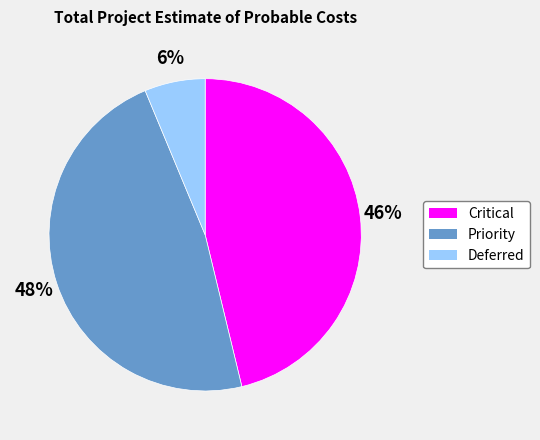

Which slice is the largest?

Priority